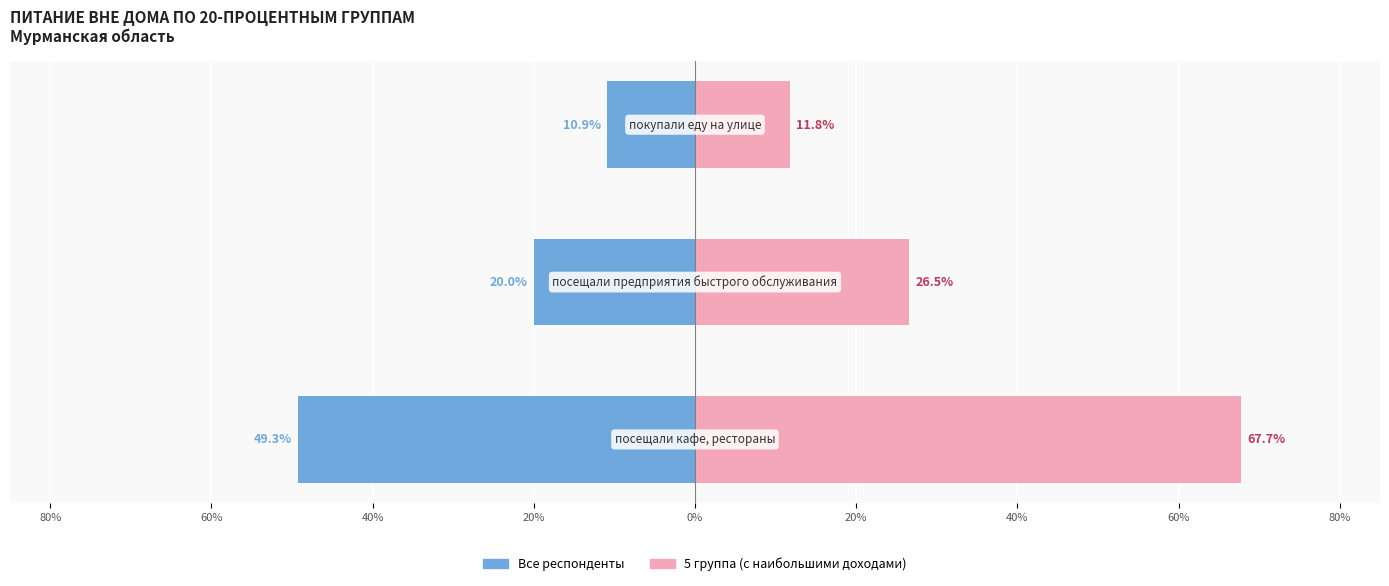

How many bars are there in each group?

2